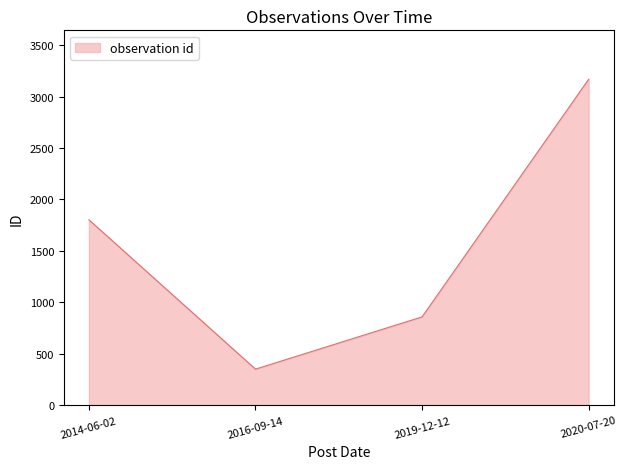

How many values are below 1803?

2